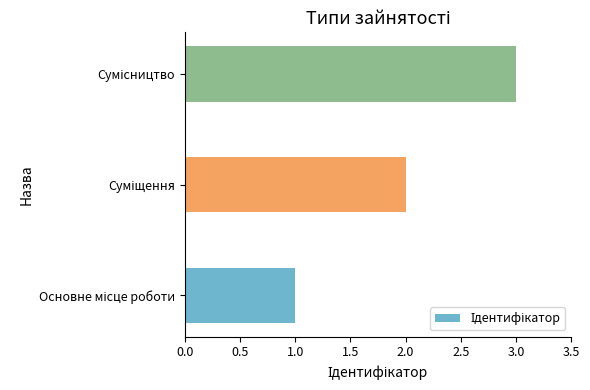

What is the greatest value displayed?

3